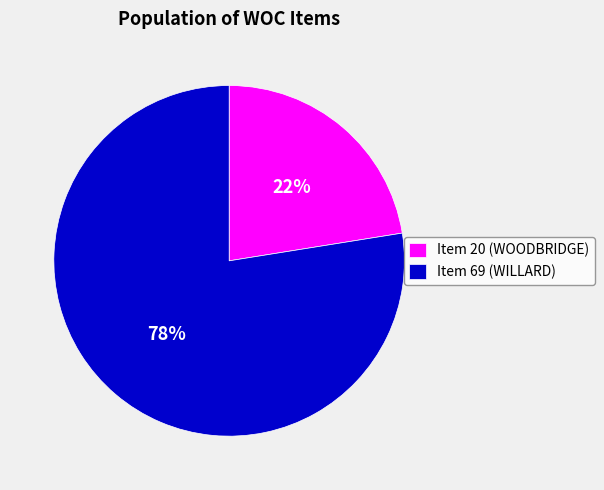

Between Item 20 (WOODBRIDGE) and Item 69 (WILLARD), which is larger?

Item 69 (WILLARD)